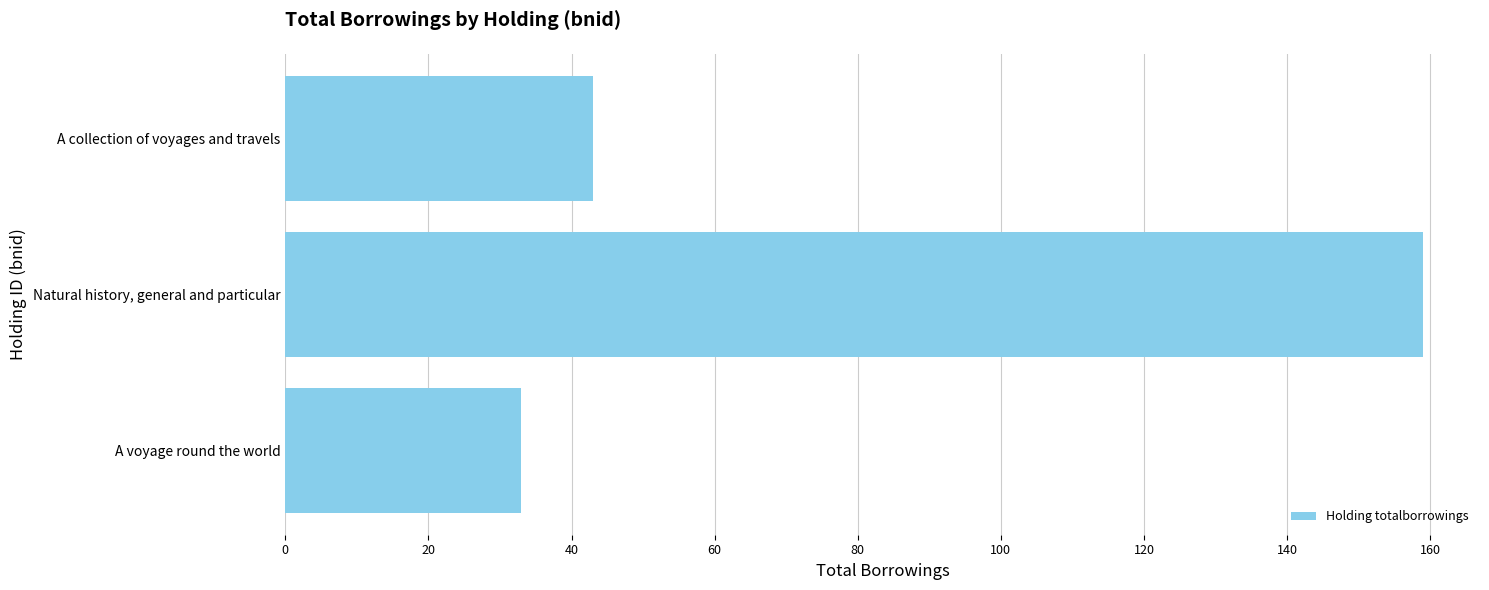

True or false: the data shows 61 at Natural history, general and particular.

False